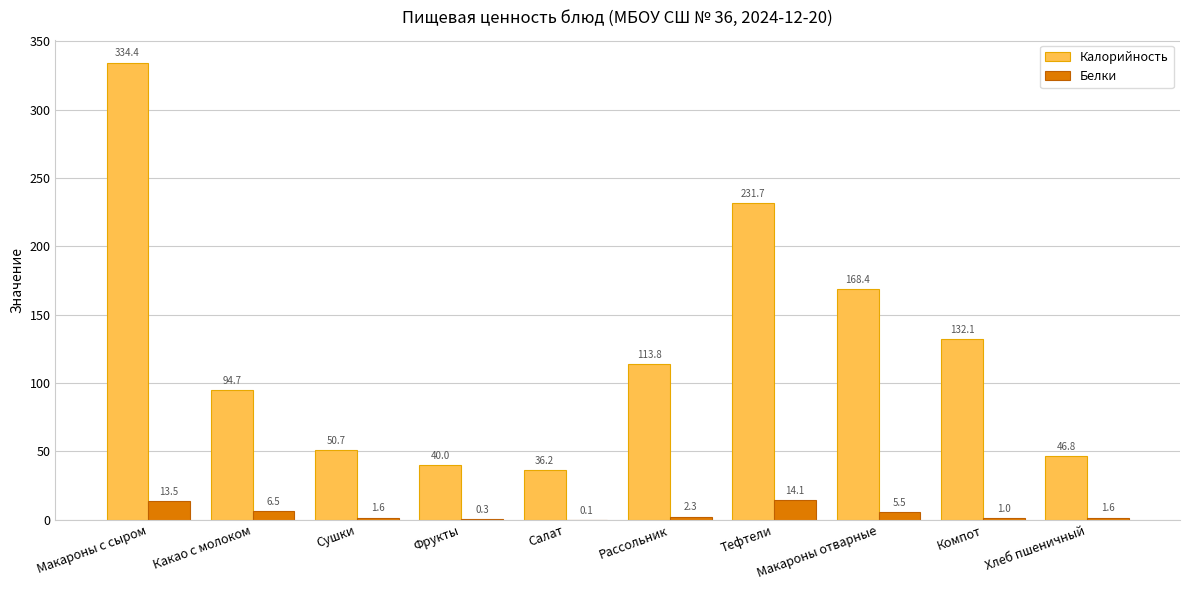

Are the bars grouped side by side (vs. stacked)?

Yes